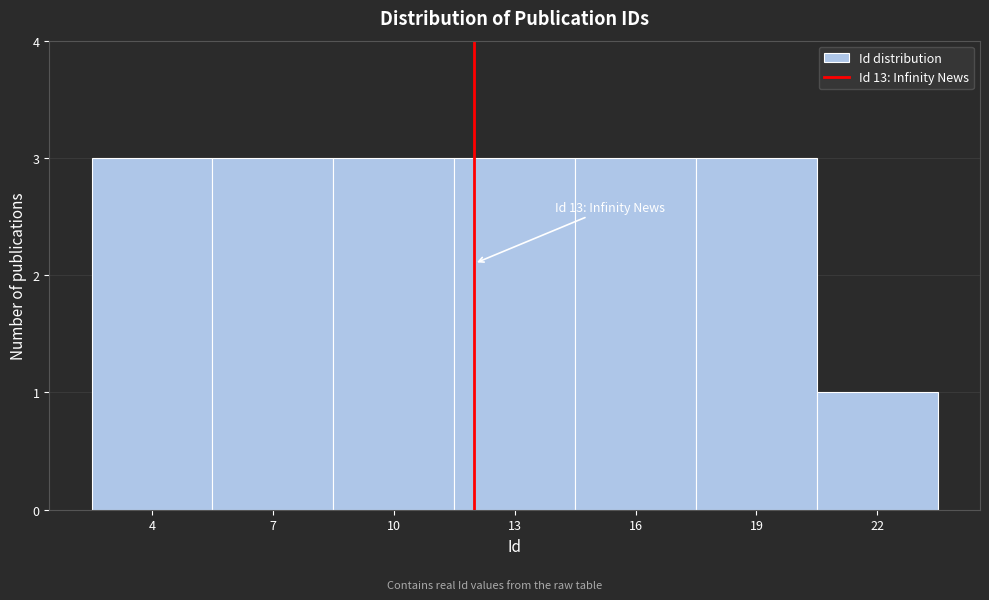

Reading right to left, list all the values displayed in this chart.

22=1	19=3	16=3	13=3	10=3	7=3	4=3